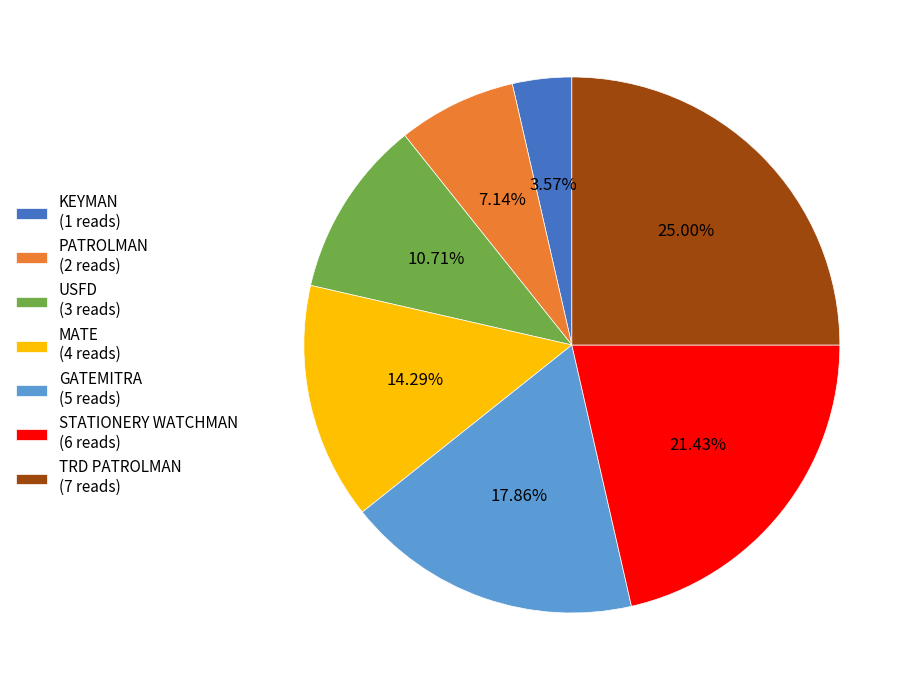

How many slices are in this pie chart?

7